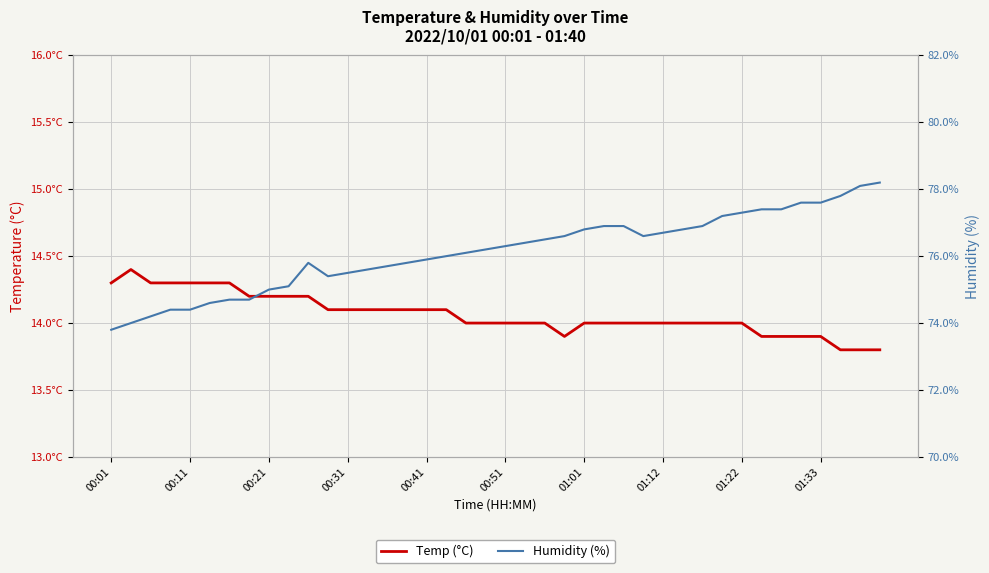

True or false: Temp (°C) and Humidity (%) cross at least once.

False